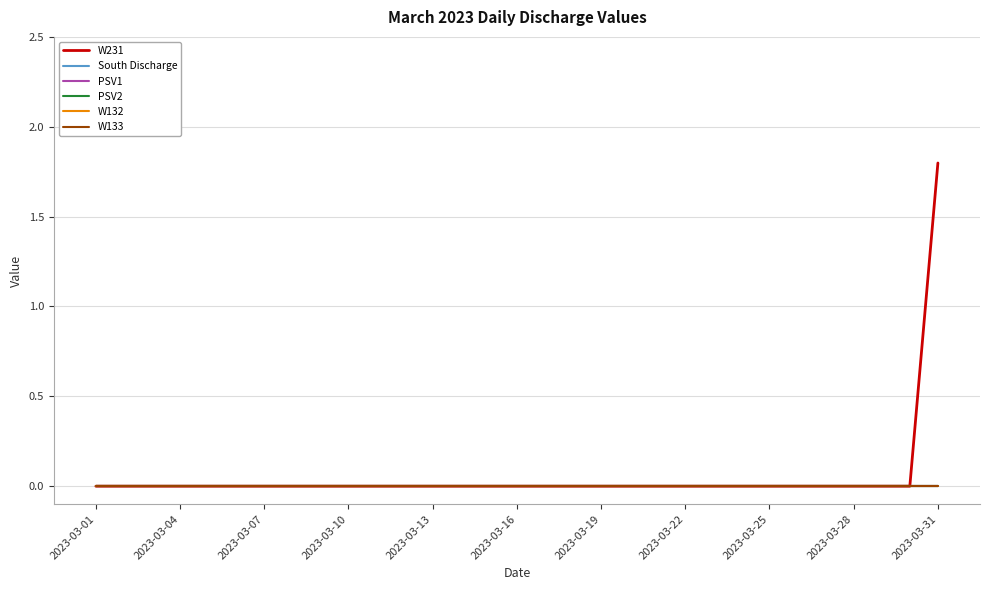

Does the chart display data point markers on the line(s)?

No